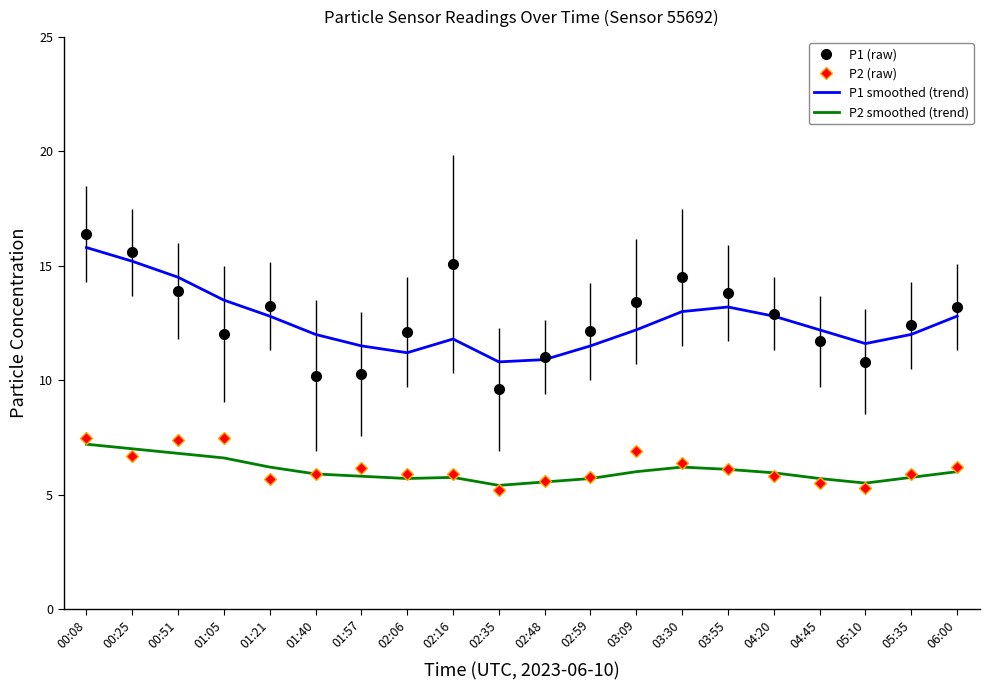

What position from the right is 01:21?

16